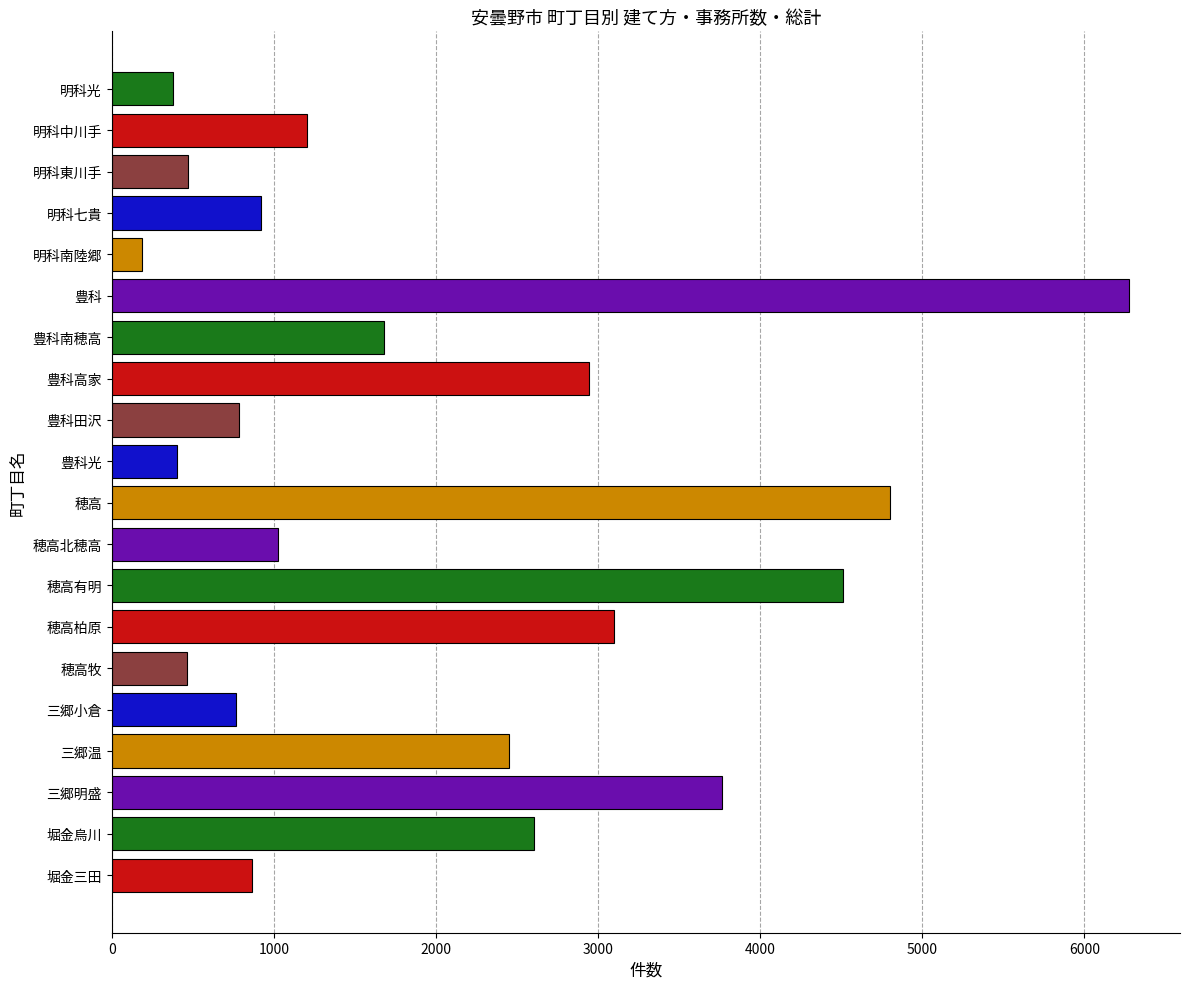

The chart shows a value of 923 at 明科七貴. True or false?

True